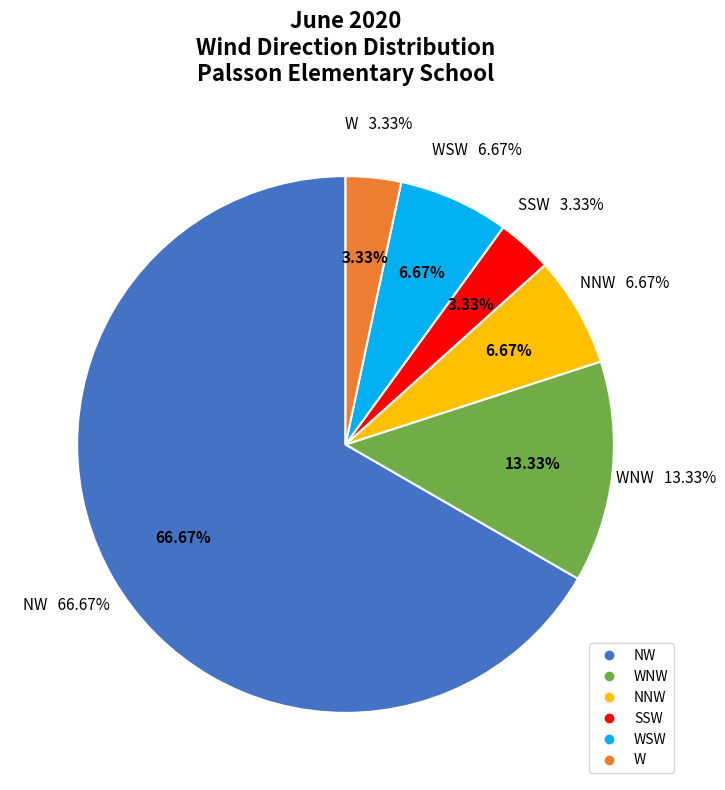

Is NW the majority of the pie?

Yes